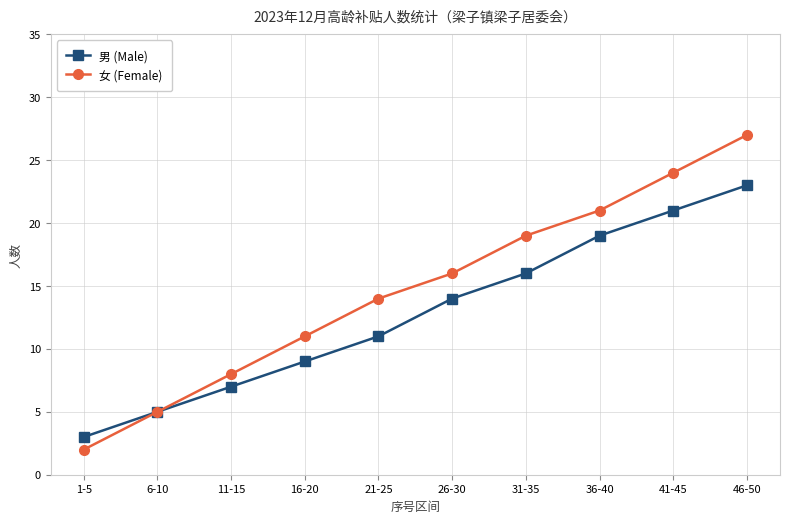

Rank the series by their maximum value, from highest to lowest.

女 (Female), 男 (Male)